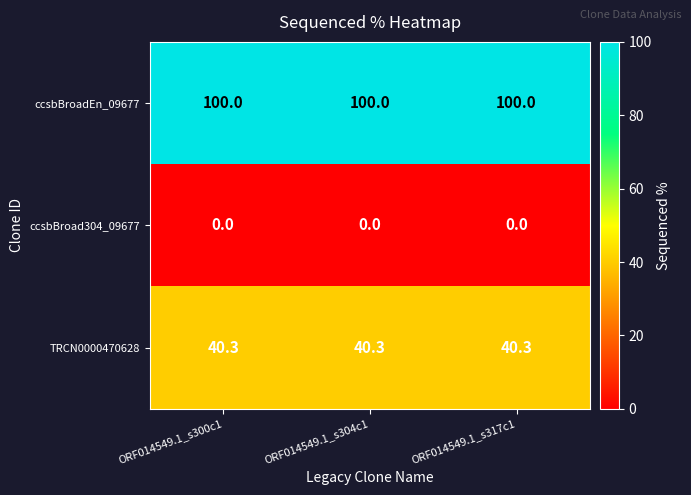

Is the value of TRCN0000470628 at ORF014549.1_s317c1 greater than the value of ccsbBroad304_09677 at ORF014549.1_s317c1?

Yes